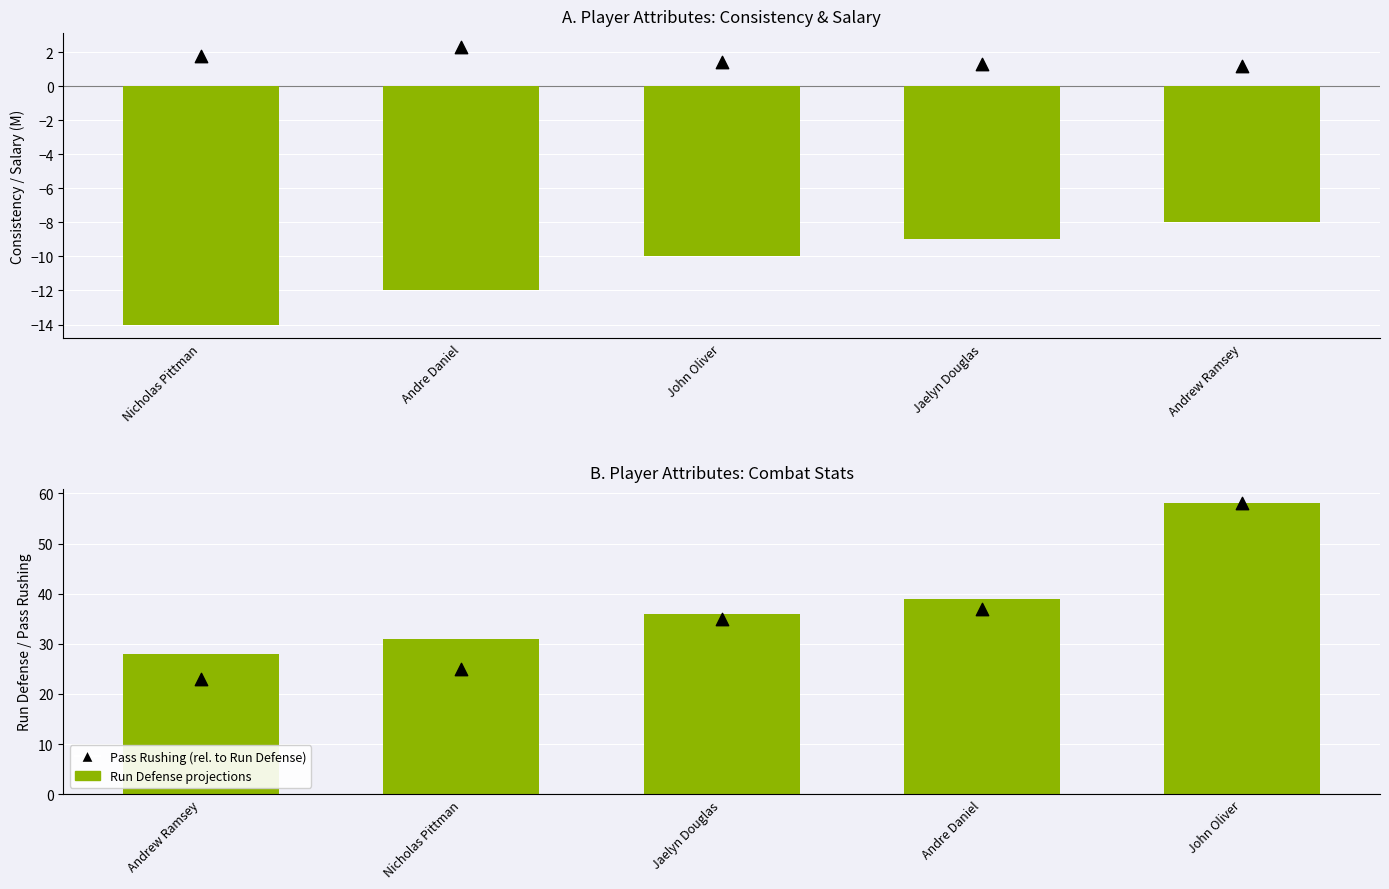

Which series has the largest Y range (max minus min)?

Pass Rushing (marker)